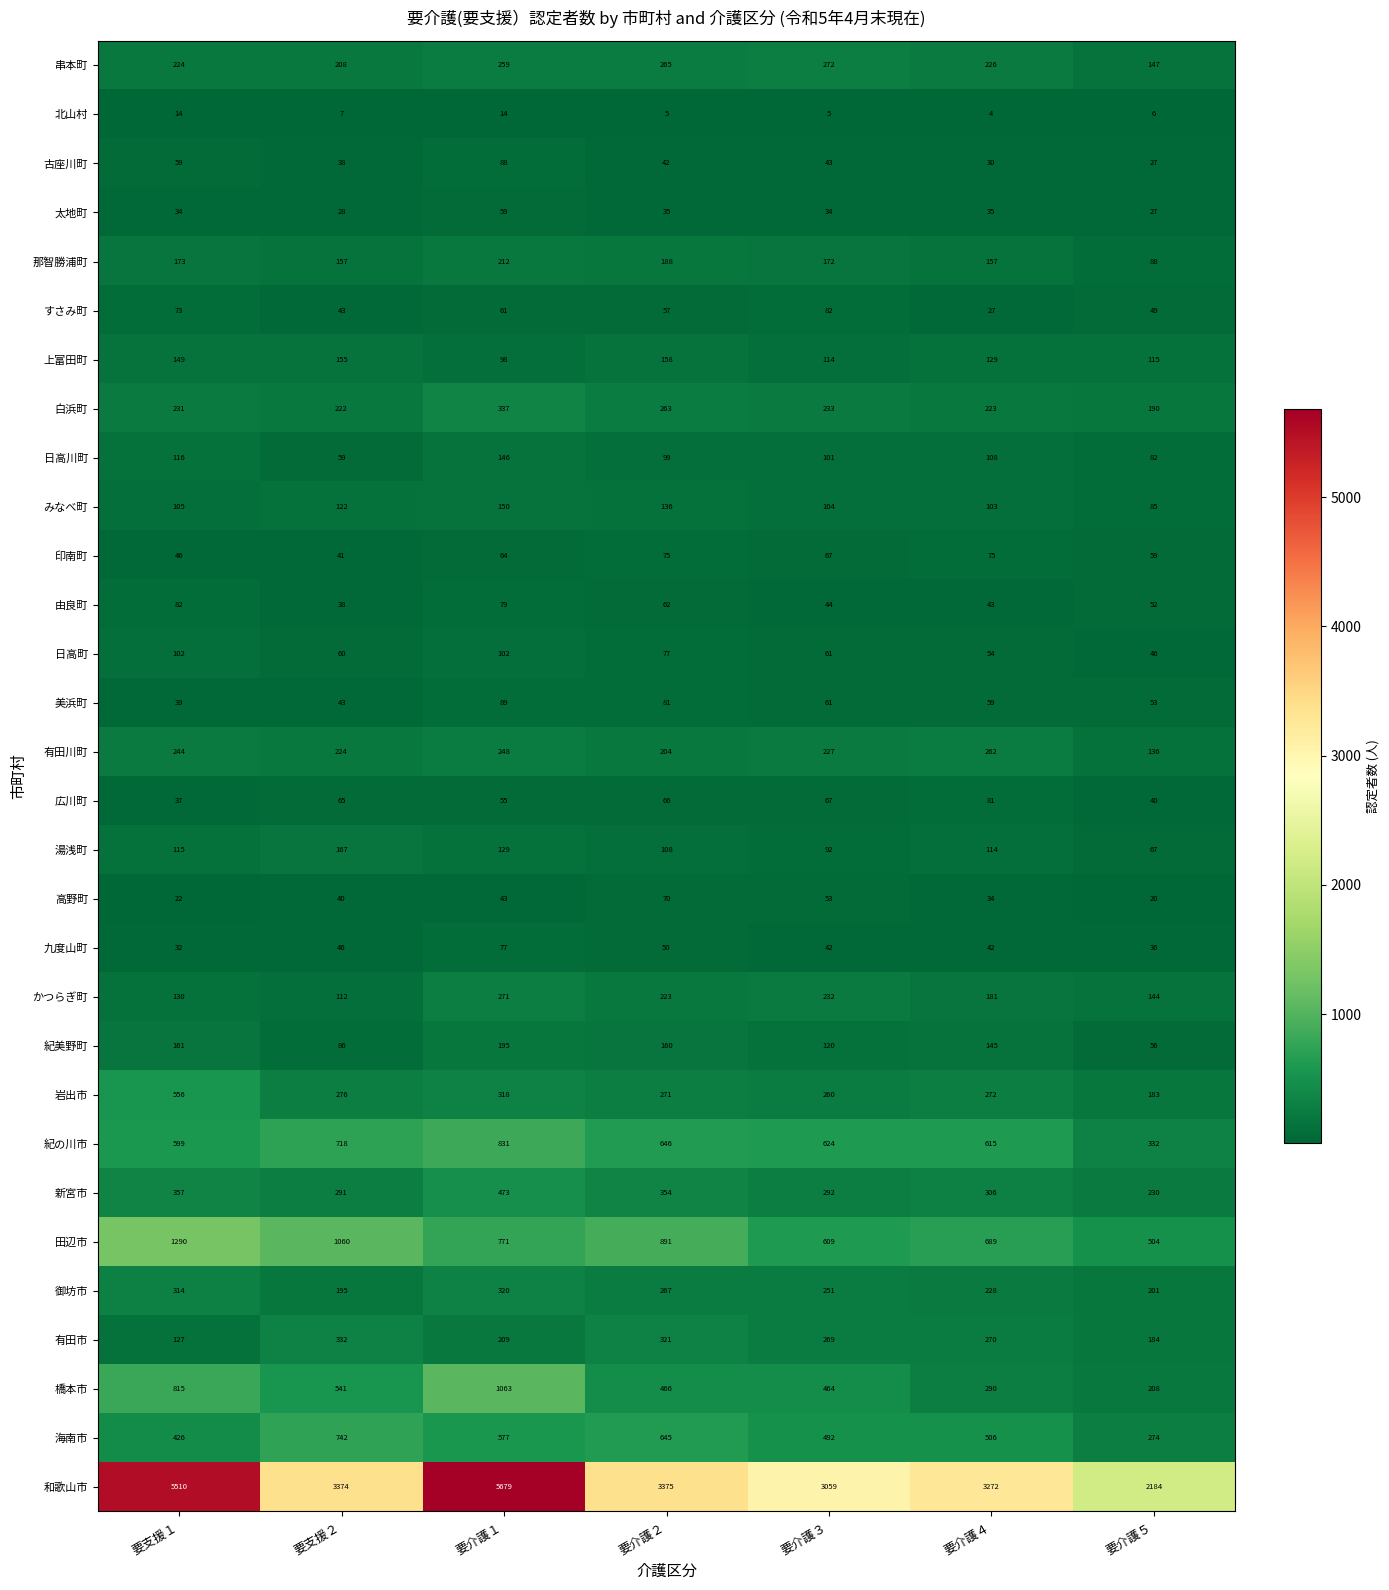

What is the spread (max minus min) of values at 要介護５?

2178